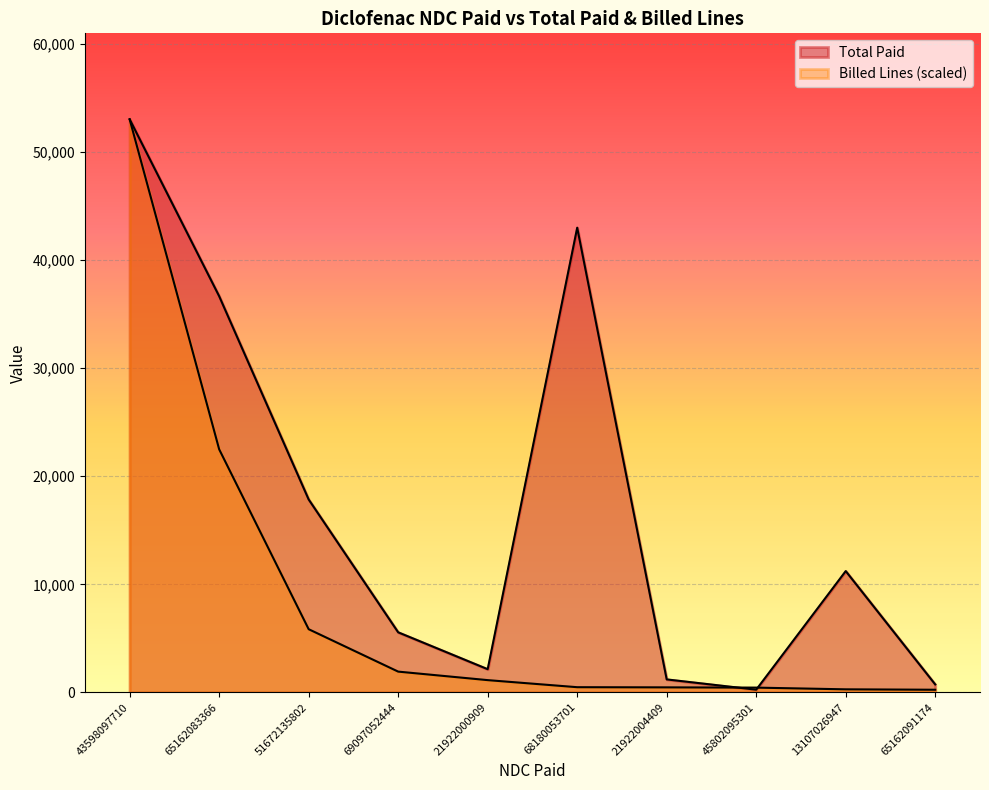

The Billed Lines series shows 5844.8 at 51672135802. True or false?

True